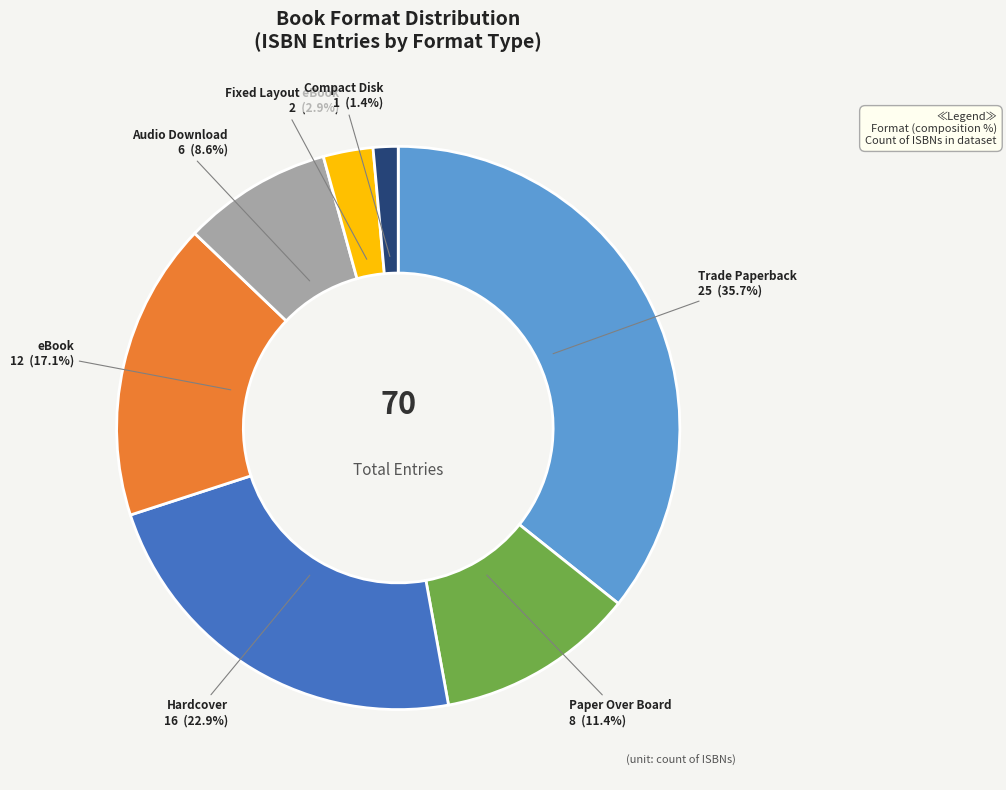

Is Fixed Layout eBook the majority of the pie?

No